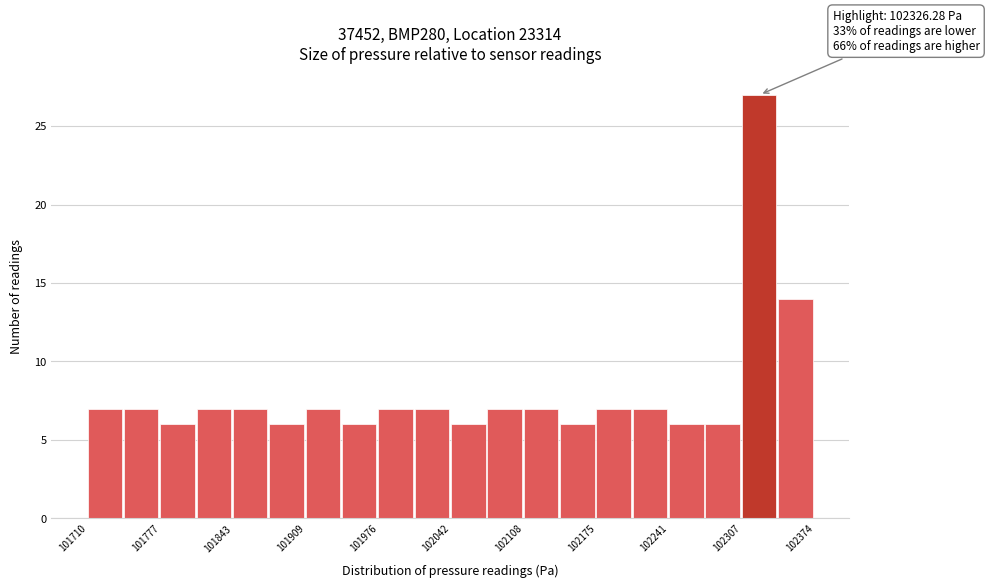

Around what value on the x-axis is the tallest bar? Give the approximate position of its centre, as read against the axis.

102320